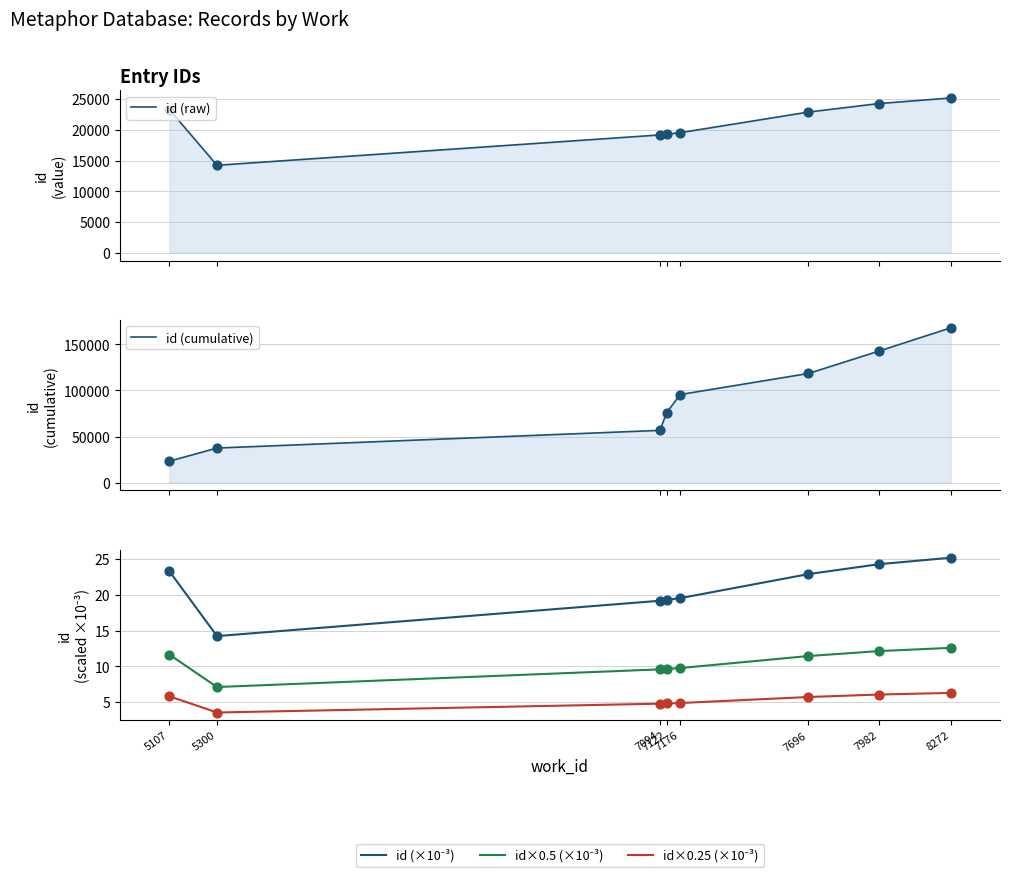

At which category is the sum across all series the highest?

8272